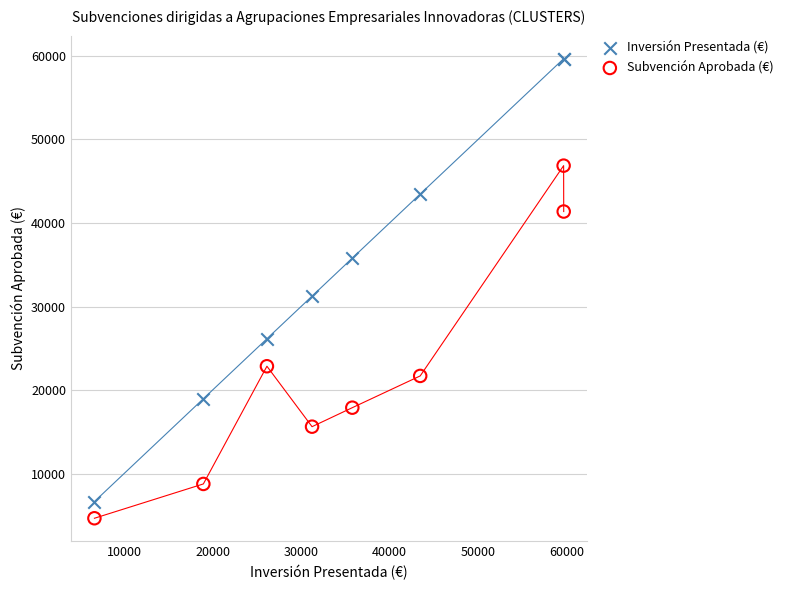

In the Inversión Presentada (€) series, what Y value is closest to 33160?

31238.8